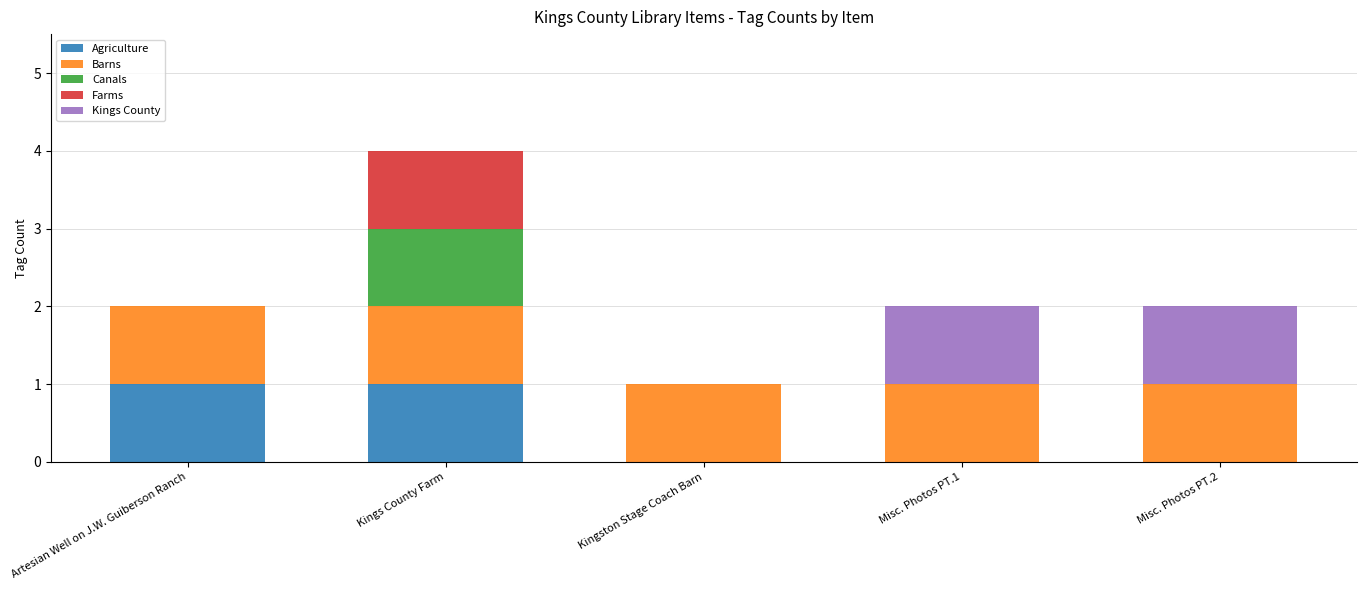

What are all the series names shown in the legend?

Agriculture, Barns, Canals, Farms, Kings County